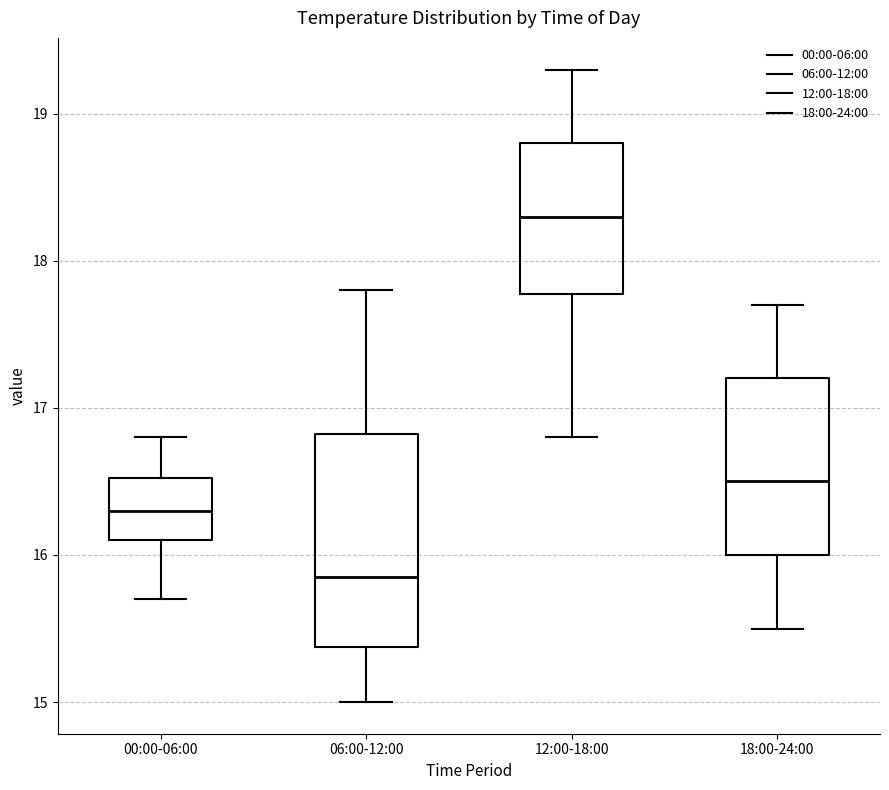

Where does the upper whisker of the box for 12:00-18:00 end on the y-axis? The values are not printed on the chart, so give them approximately, as read against the axis.

19.3